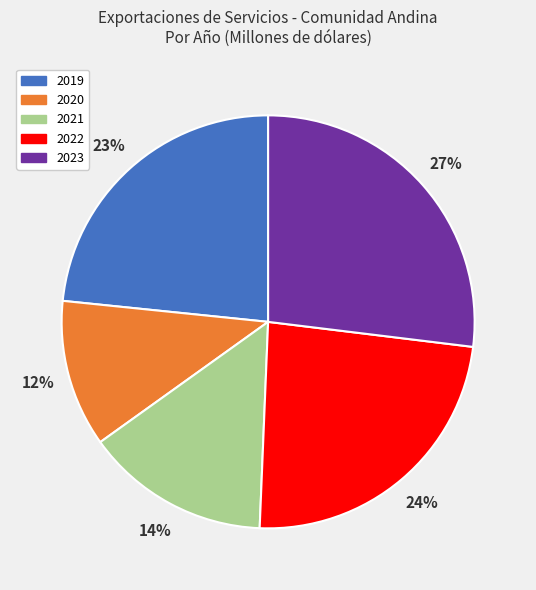

Which slice is the largest?

2023